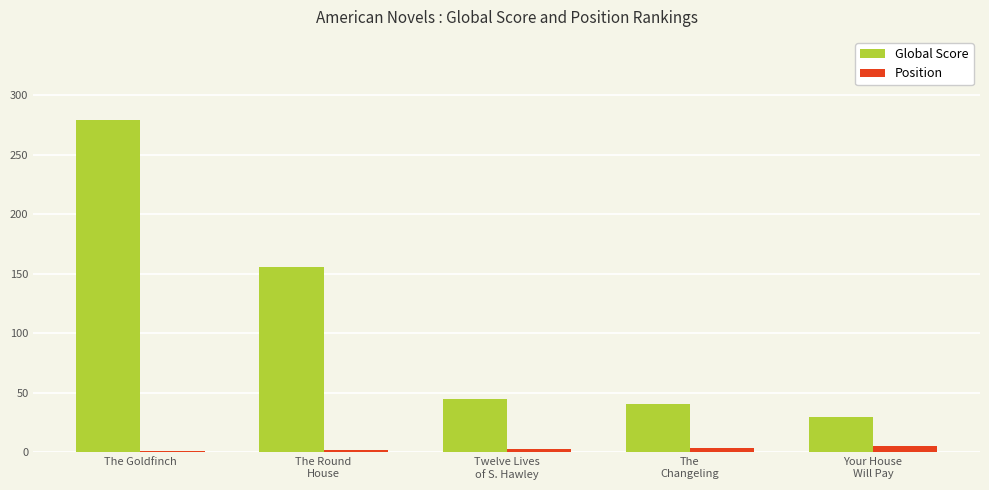

What is the greatest value displayed?

279